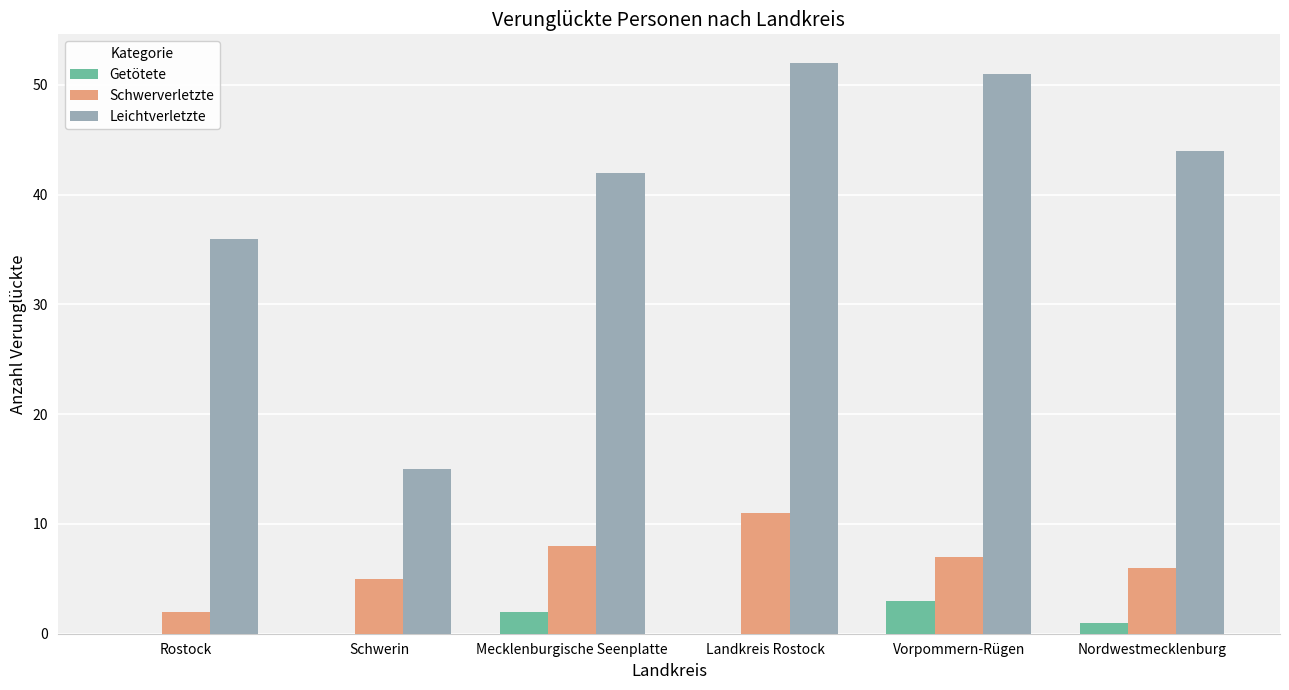

What is the average value of the Getötete series?

1